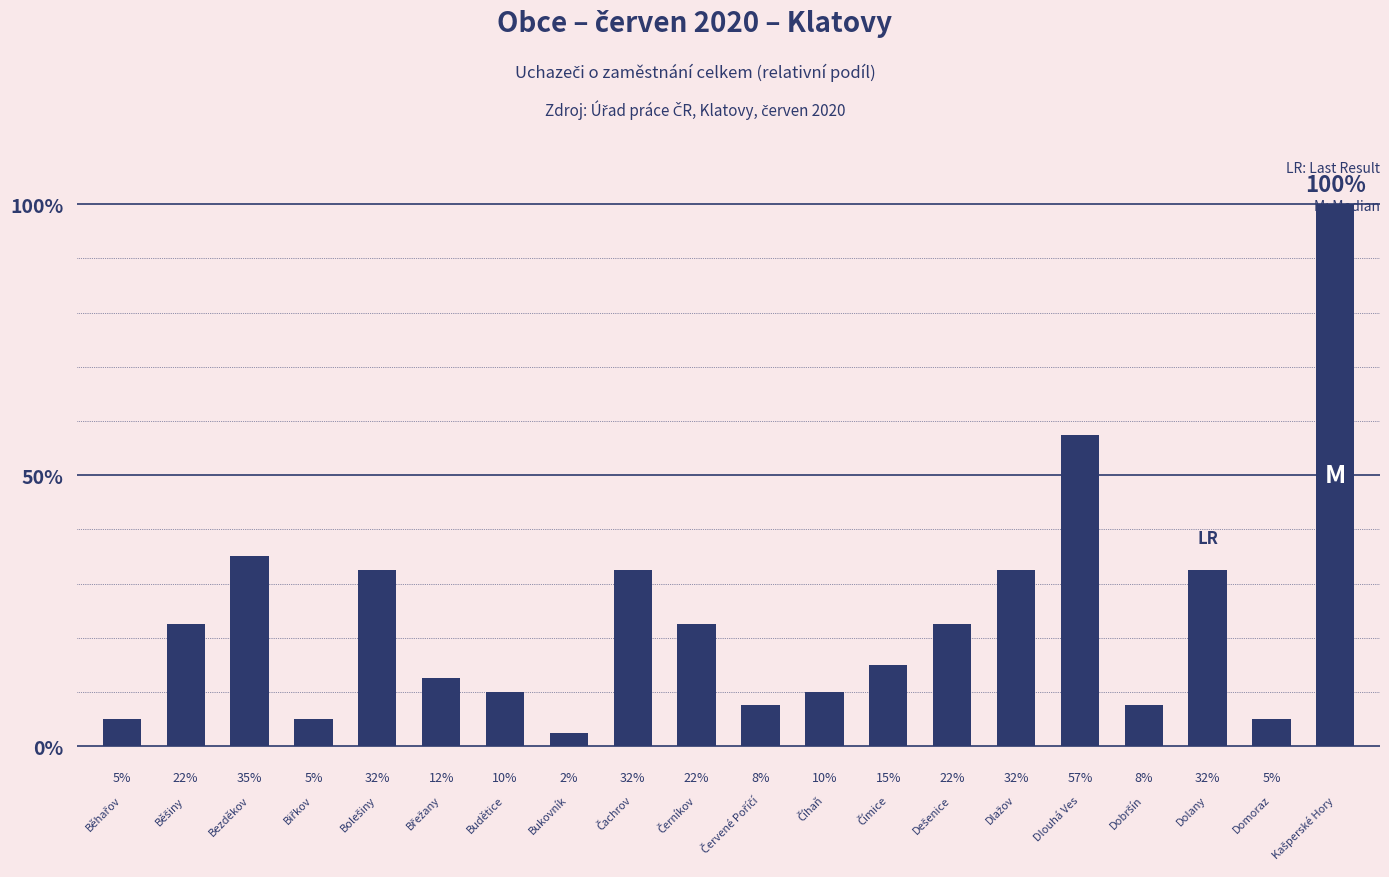

Reading left to right, what are all the values shown in this chart?

5.0	22.5	35.0	5.0	32.5	12.5	10.0	2.5	32.5	22.5	7.5	10.0	15.0	22.5	32.5	57.5	7.5	32.5	5.0	100.0